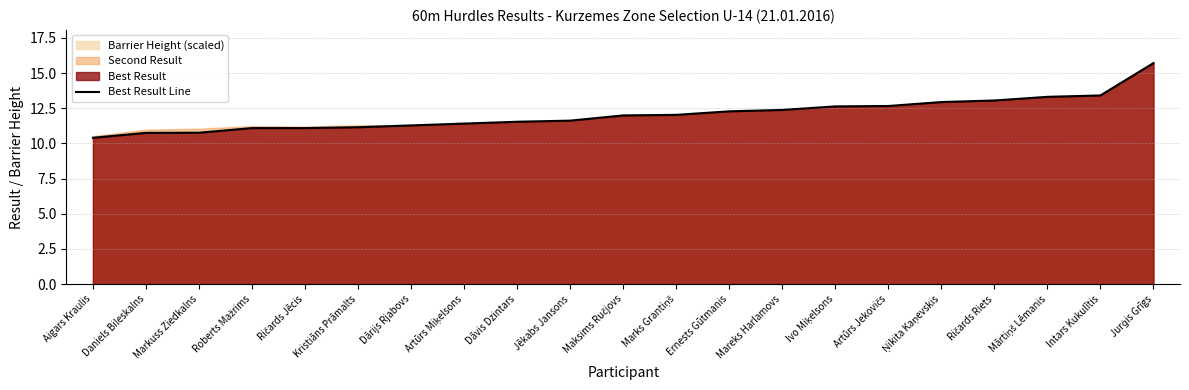

What is the label of the 10th point from the left?

Jēkabs Jansons